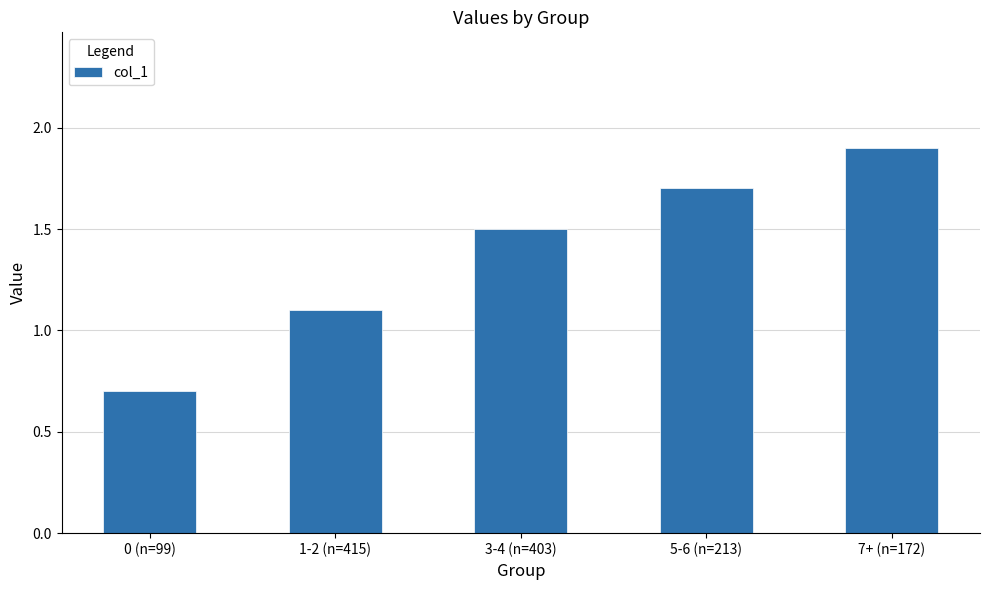

How many distinct data groups are displayed?

1